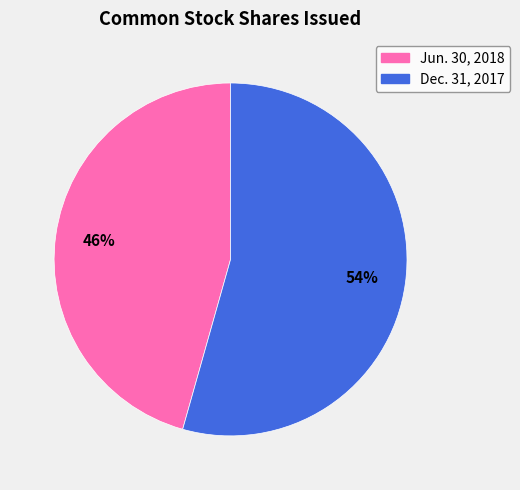

Between Jun. 30, 2018 and Dec. 31, 2017, which is larger?

Dec. 31, 2017